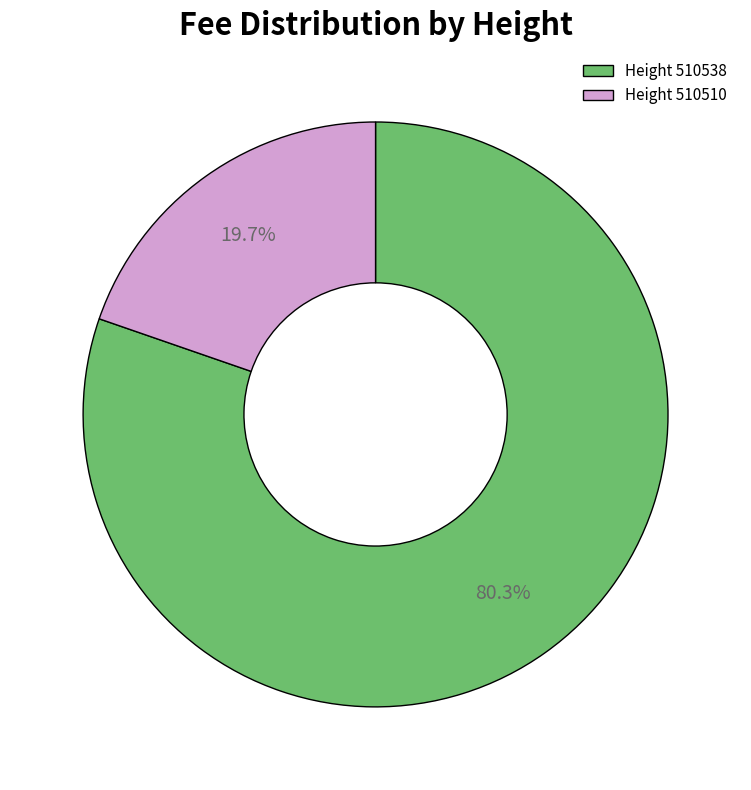

What percentage is NOT represented by Height 510510?

80.3%